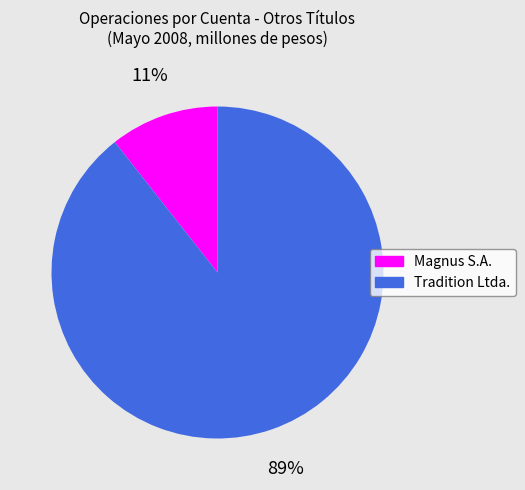

To the nearest percent, what portion does Magnus S.A. represent?

11%